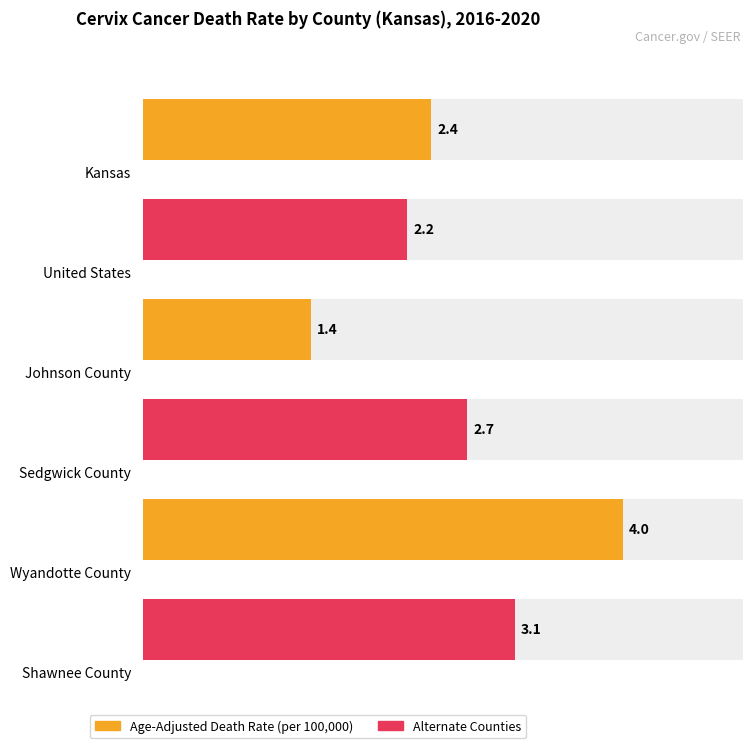

What position from the right is Wyandotte County?

2